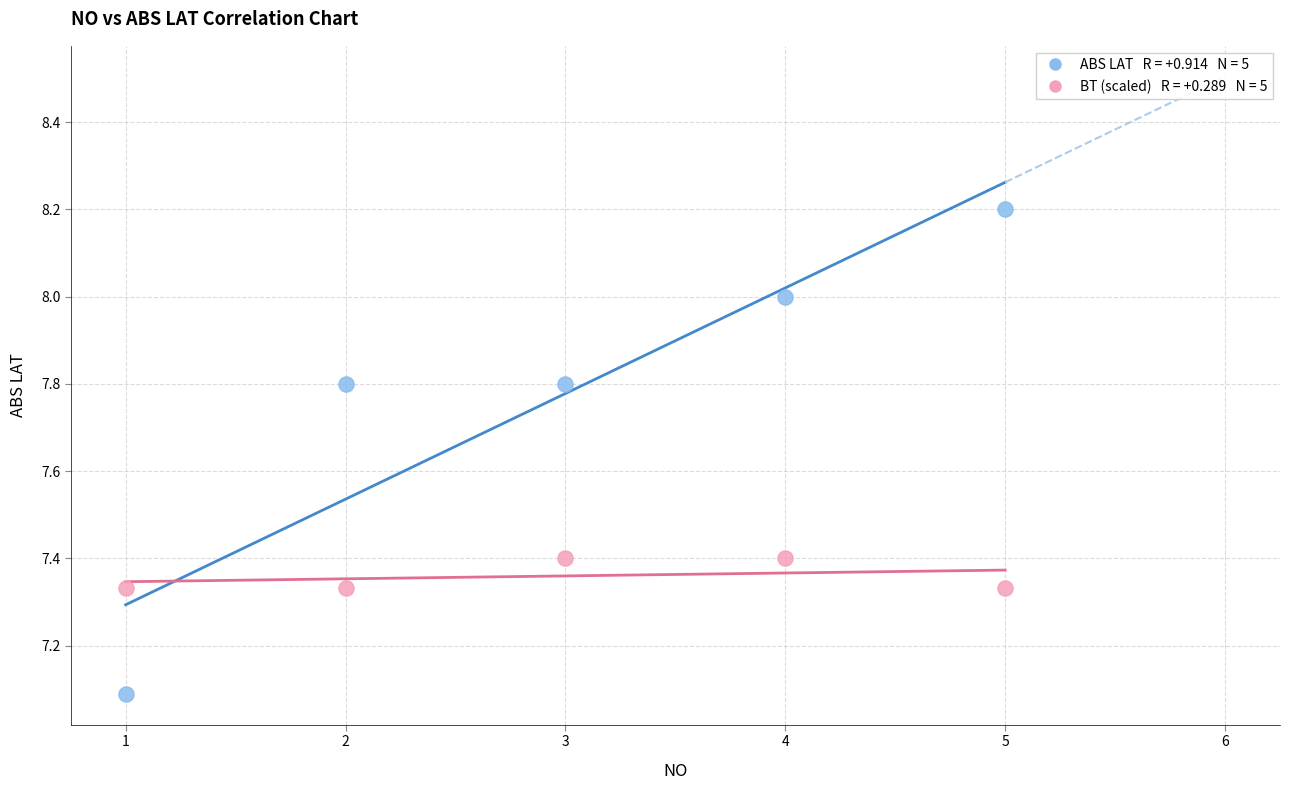

Across all series, what Y value is closest to 7?

7.1